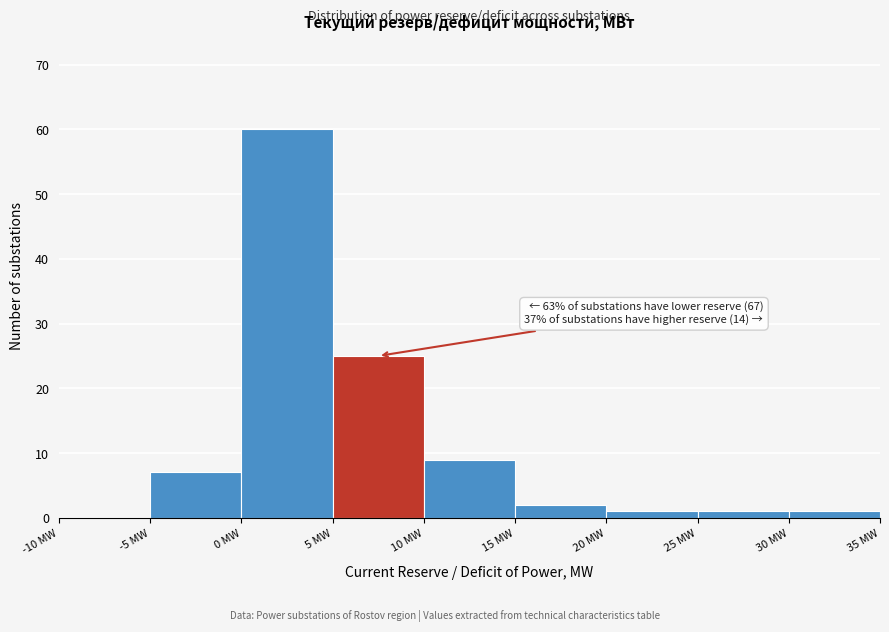

Over which range of the x-axis is the bar tallest?

0 to 5